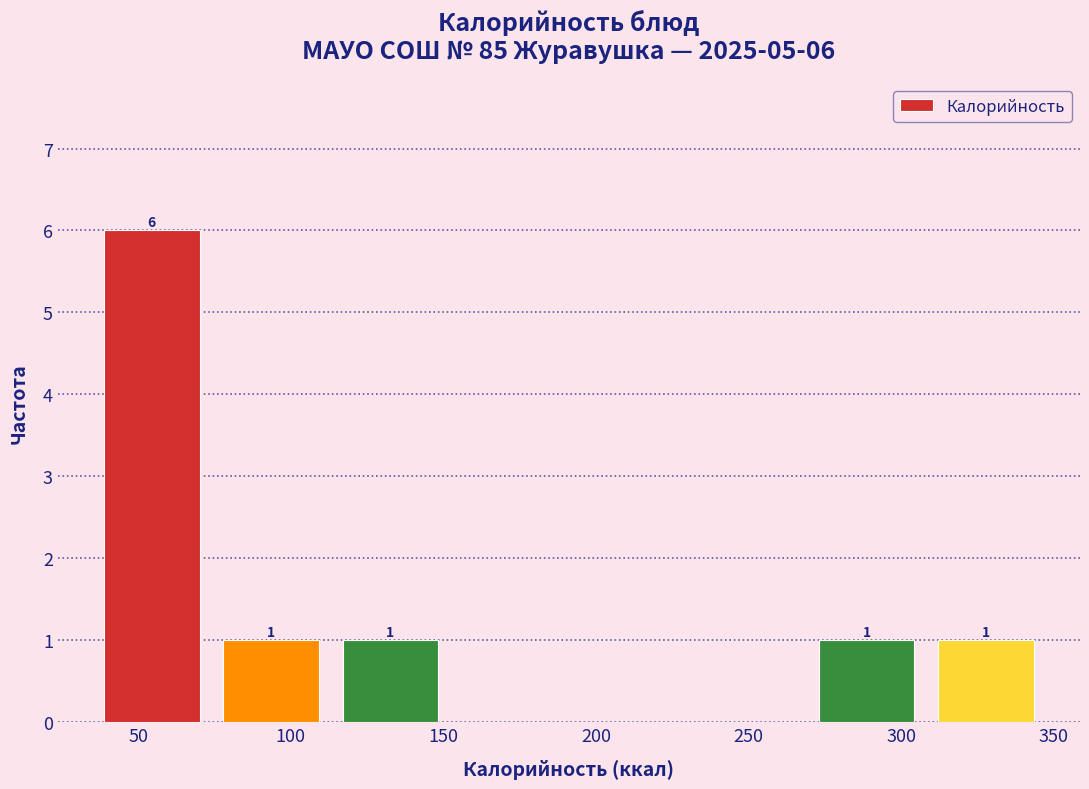

Which range on the x-axis has the tallest bar?

35 to 75